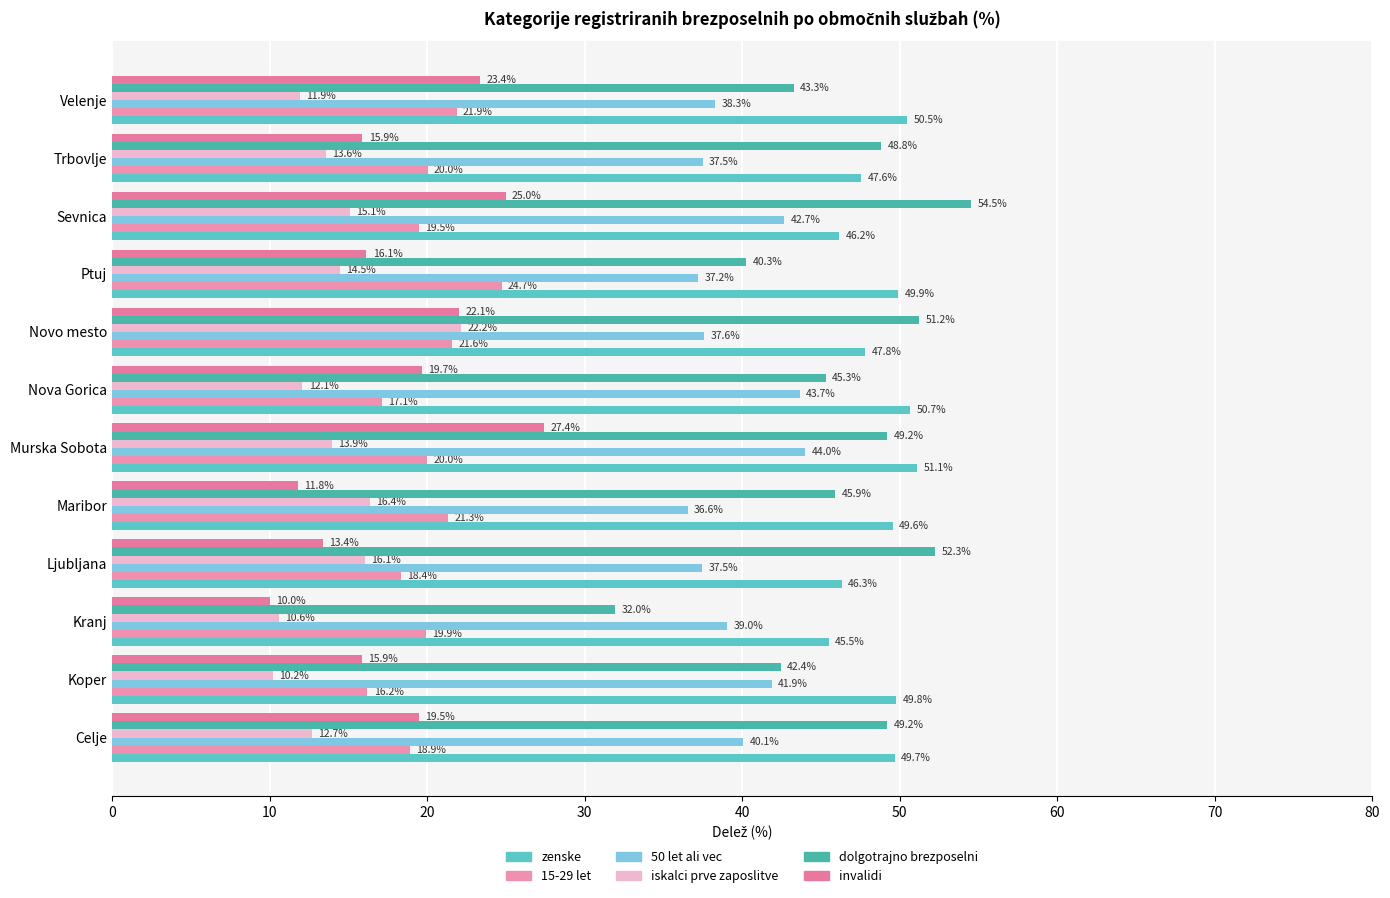

What are all the series names shown in the legend?

zenske, 15-29 let, 50 let ali vec, iskalci prve zaposlitve, dolgotrajno brezposelni, invalidi